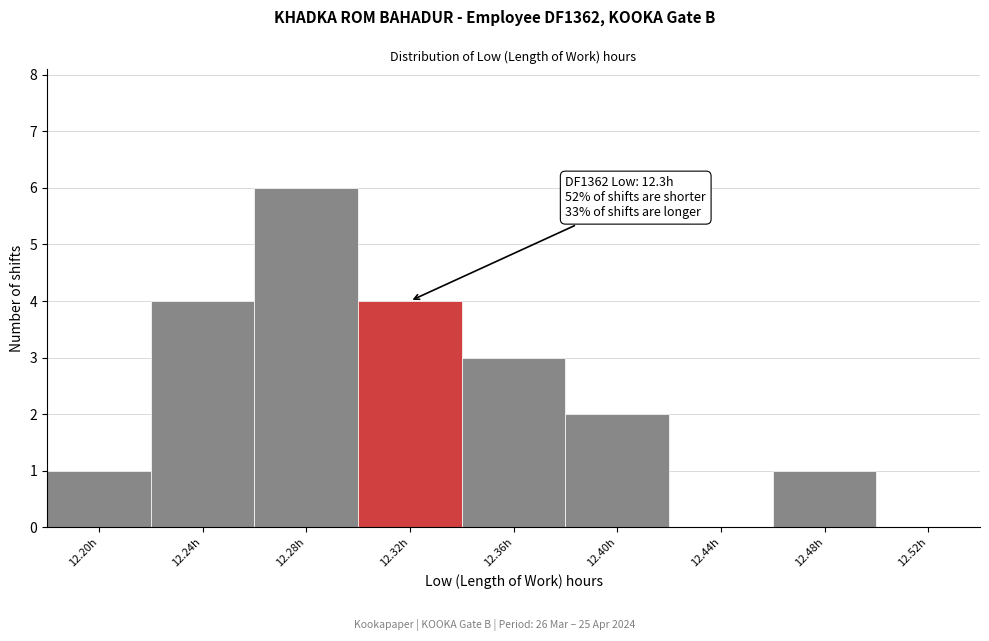

Which range on the x-axis has the tallest bar?

12.26 to 12.30